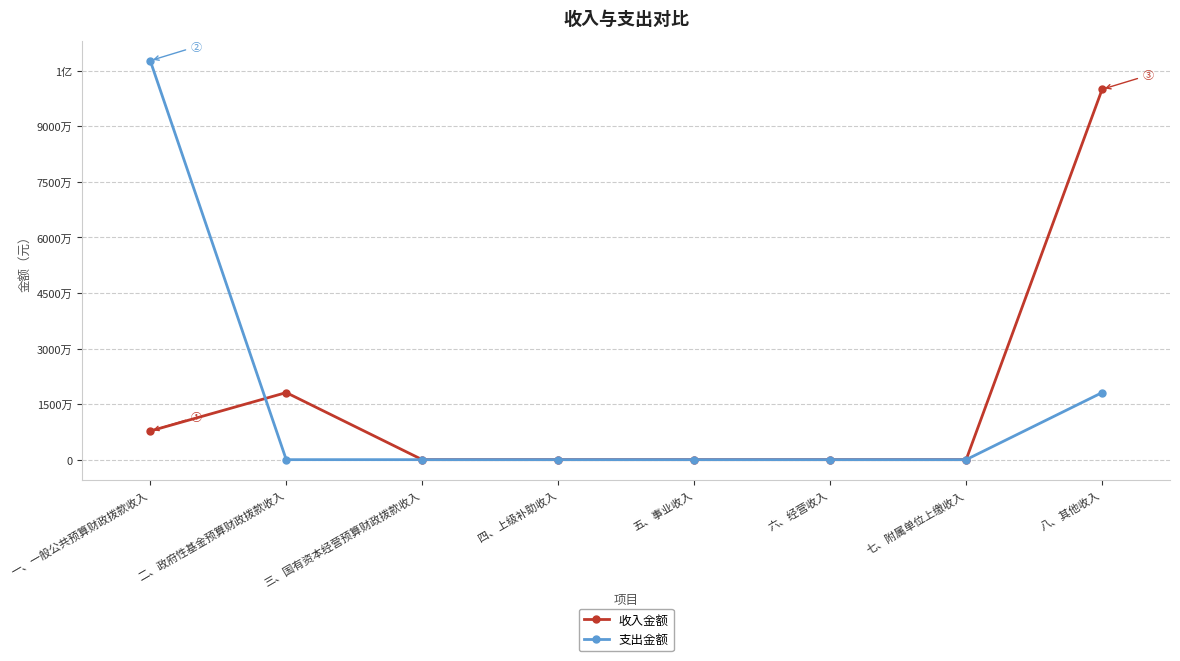

Rank the series by their maximum value, from highest to lowest.

支出金额, 收入金额